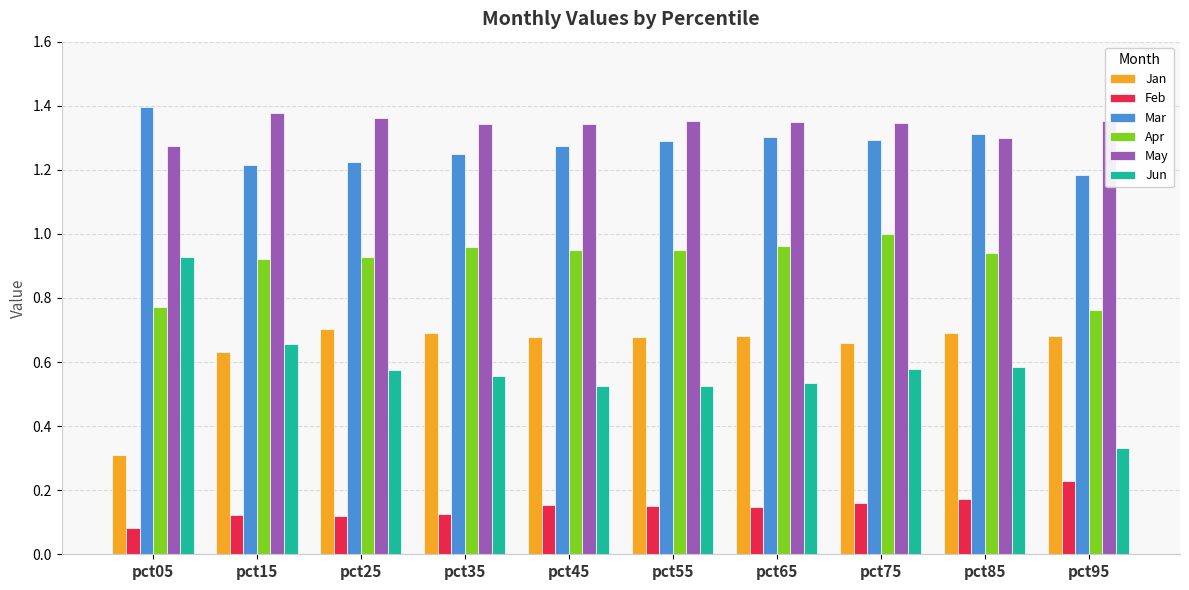

At which label does Jun reach its minimum?

pct95